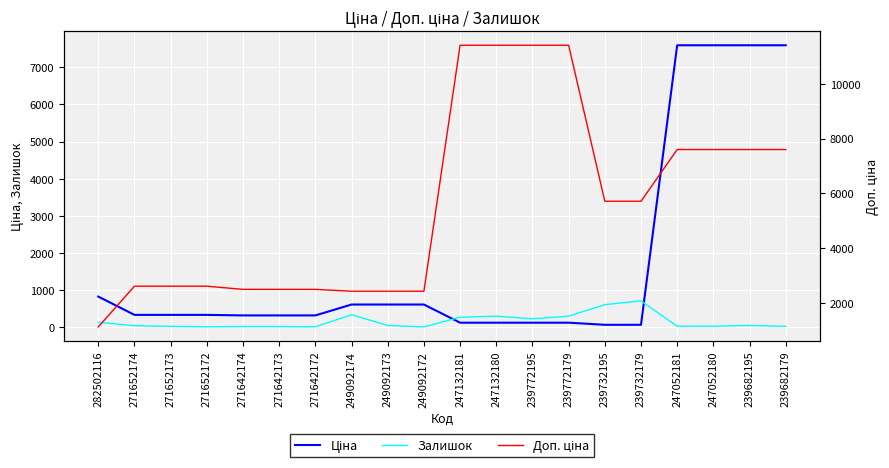

What is the sum of all Ціна values?

35491.5